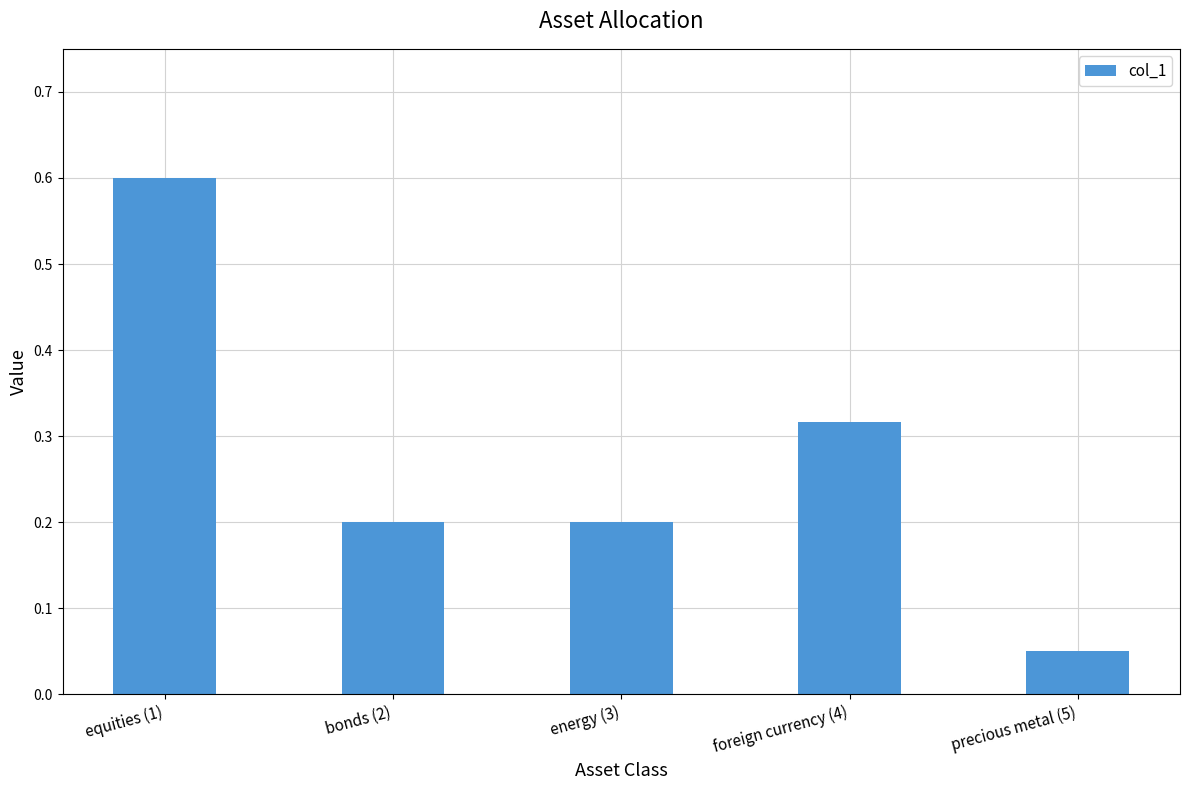

What position from the left is foreign currency (4)?

4